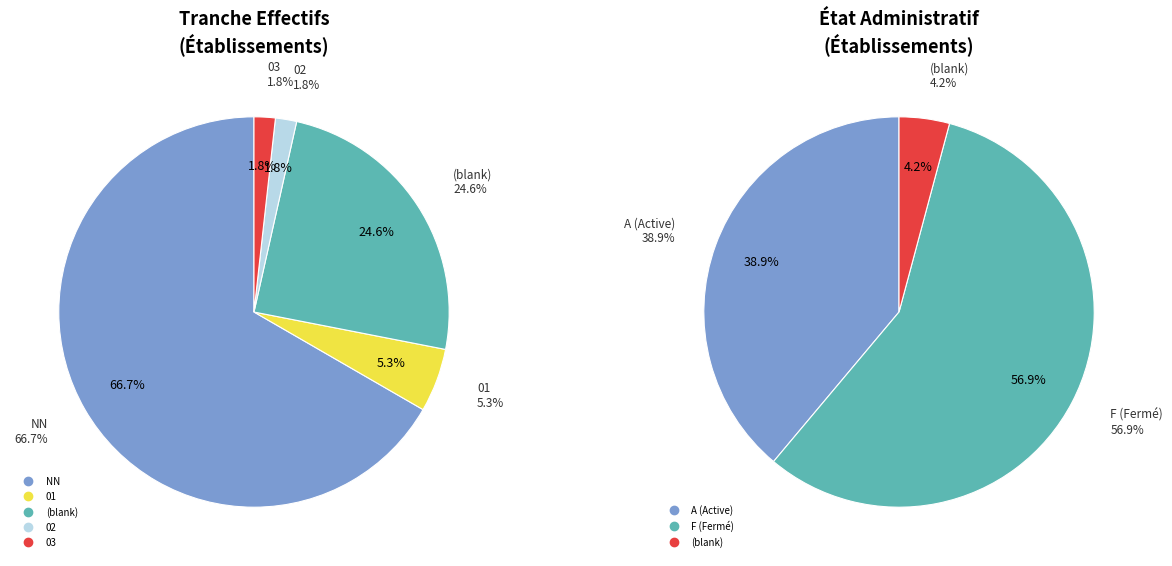

Rank the categories by value from highest to lowest.

NN, , 01, 02, 03